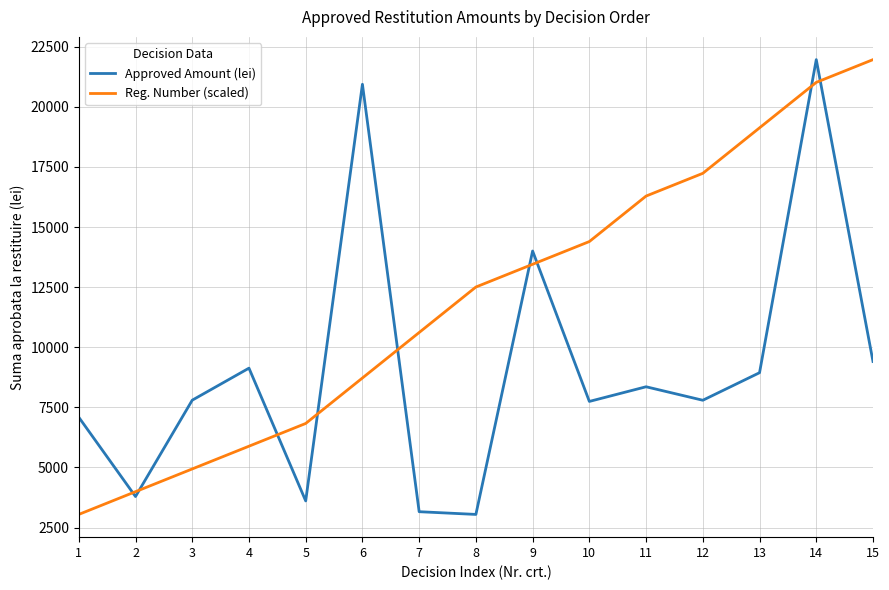

Rank the series at 12 from lowest to highest value.

Approved Amount (lei), Reg. Number (scaled)